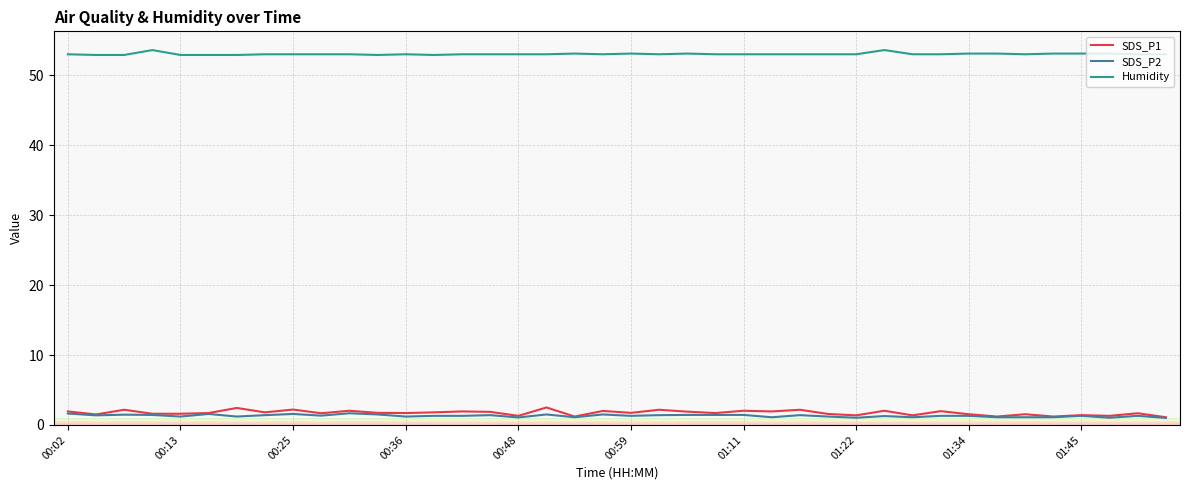

Which series has the widest spread of values?

SDS_P1